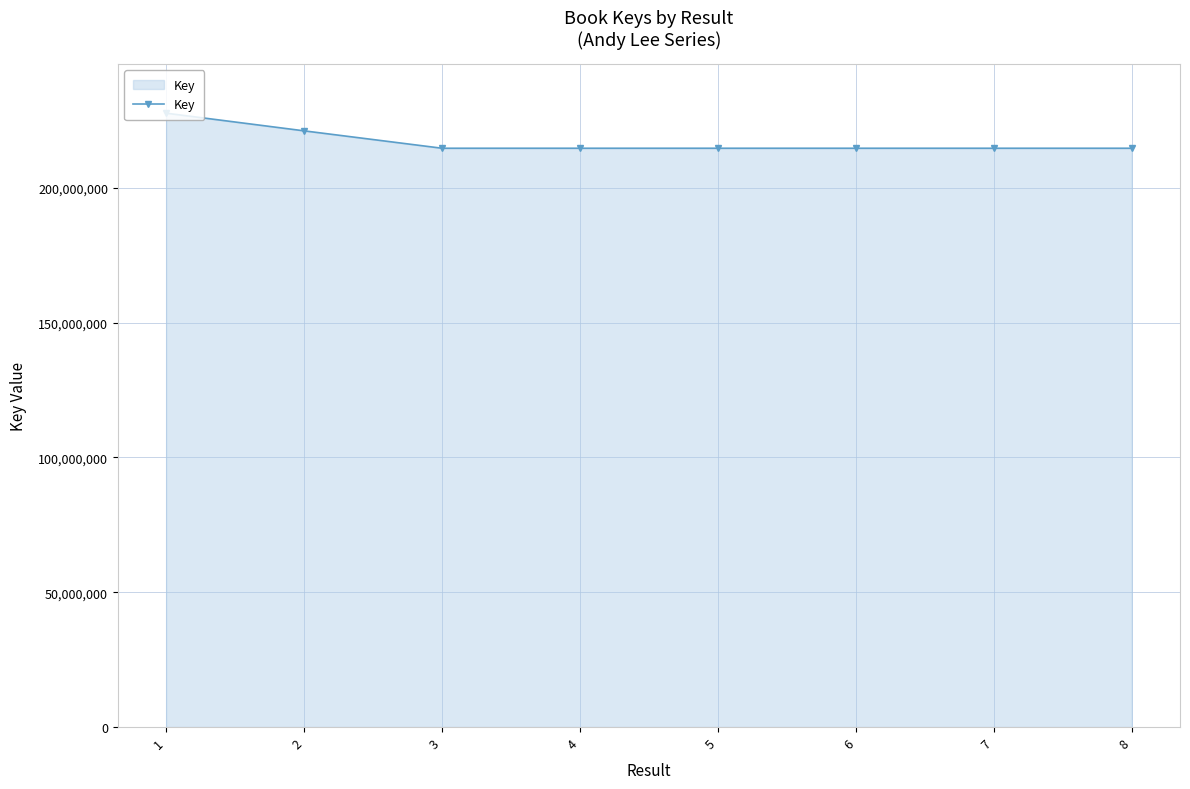

True or false: the data shows 117121025 at 4.

False